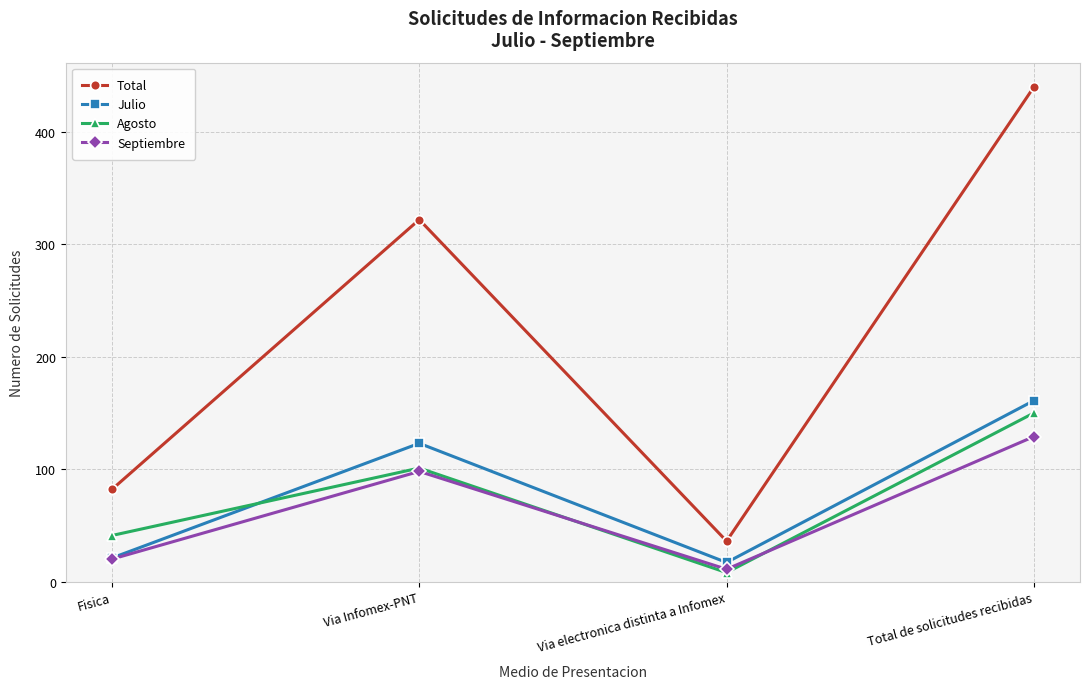

What position from the left is Total de solicitudes recibidas?

4